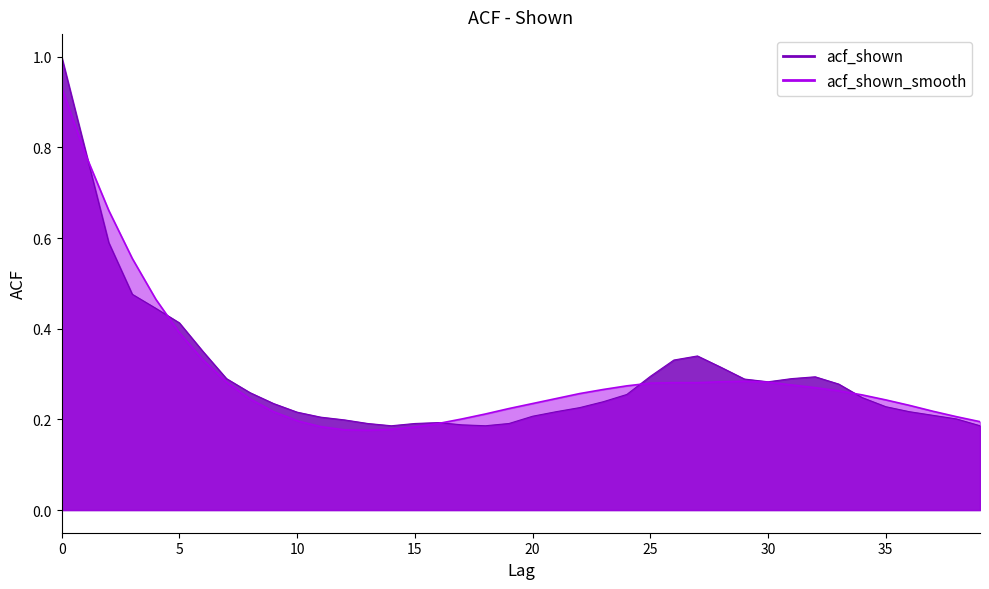

Between which two adjacent categories do acf_shown and acf_shown_smooth first intersect?

1 and 2